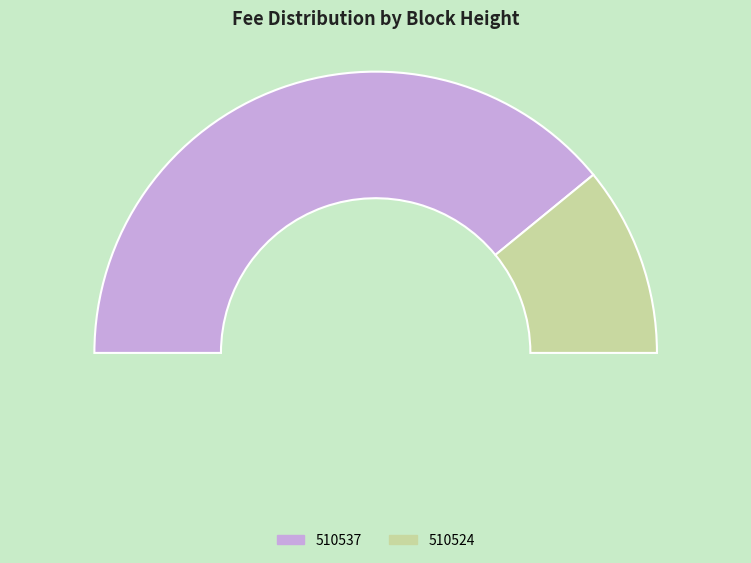

What is the change in value from 510537 to 510524?

-1.2